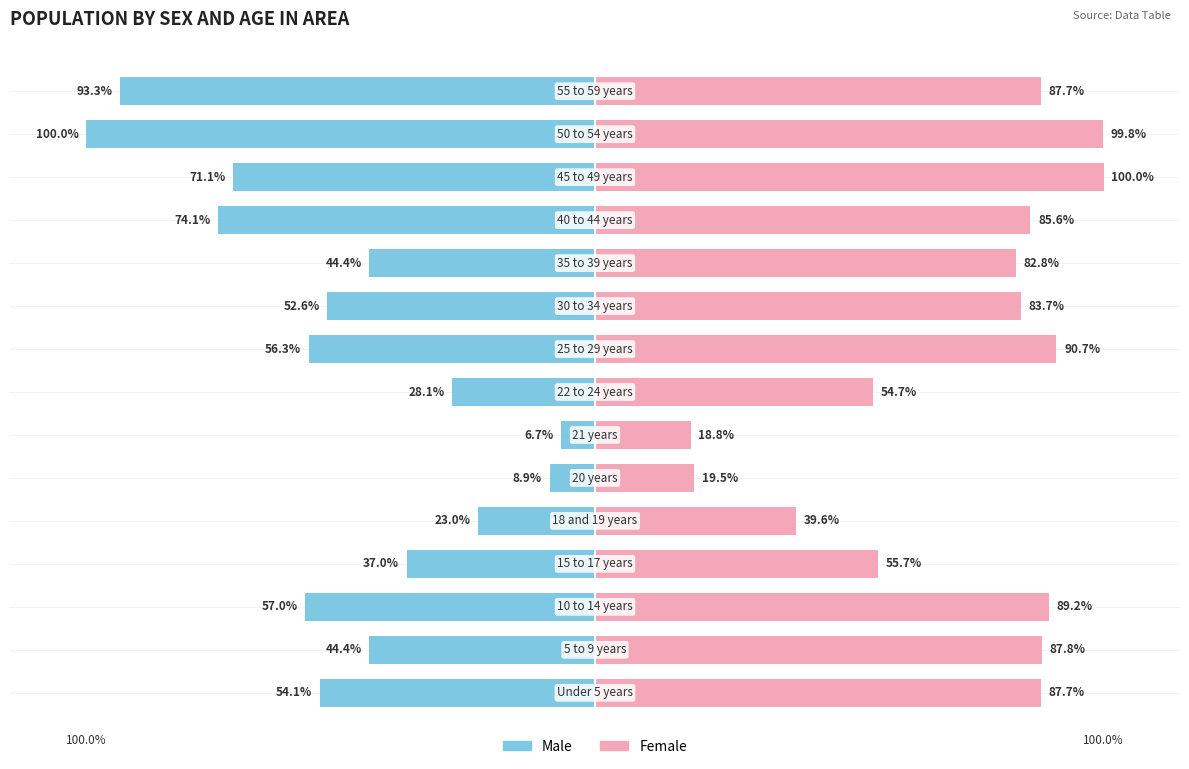

Is it true that Male equals -57.0 at 2?

True